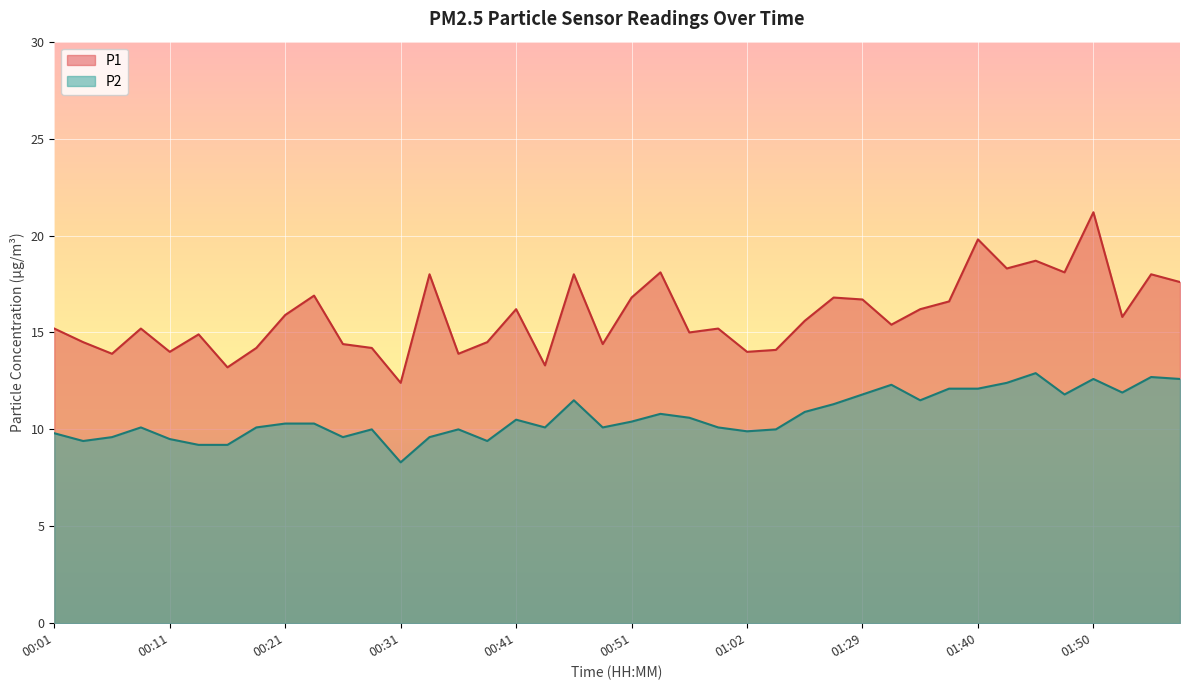

Which label corresponds to the smallest value in the chart?

00:31